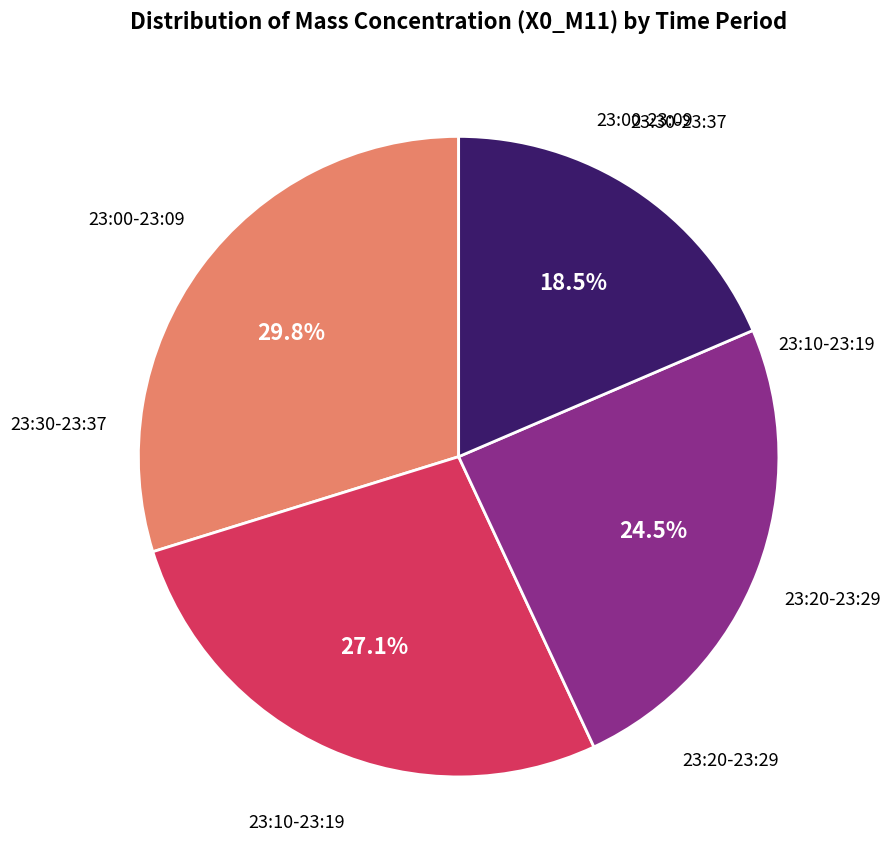

Is there a majority slice in this chart?

No